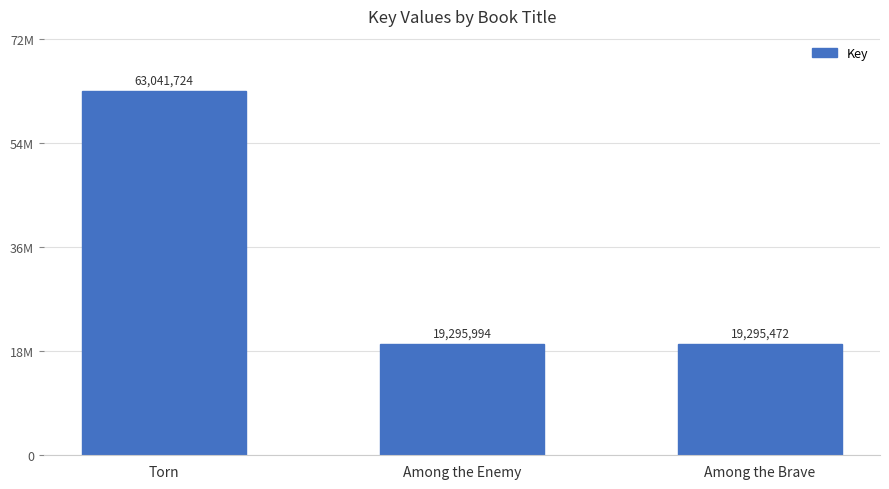

Reading left to right, transcribe all the data shown in this chart.

Torn=63041724	Among the Enemy=19295994	Among the Brave=19295472